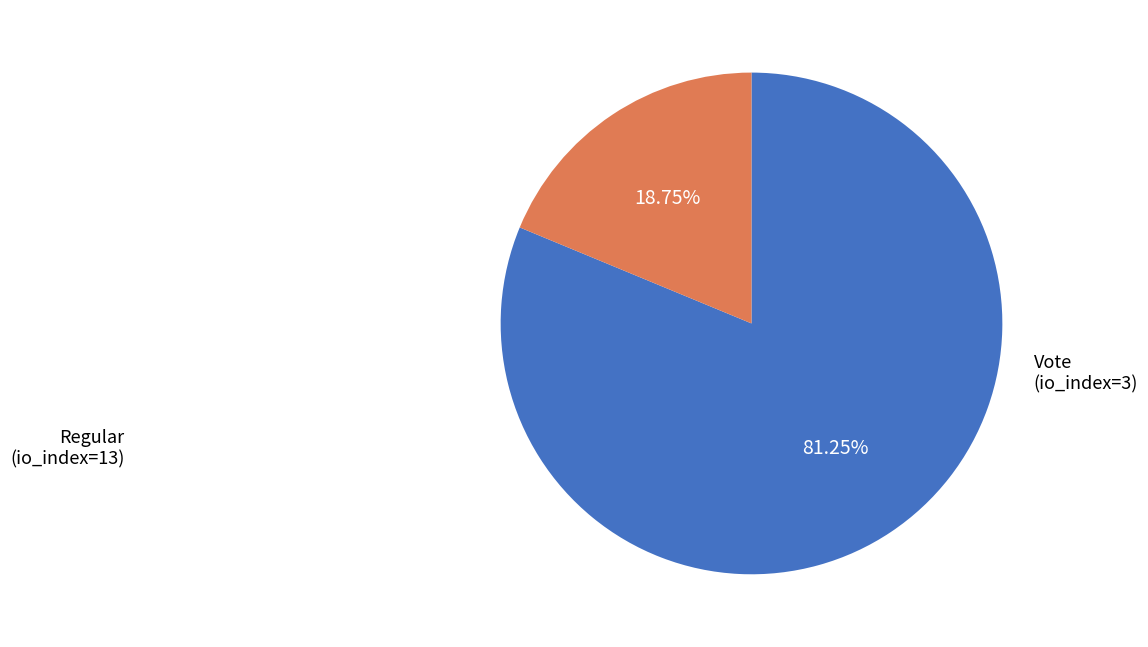

Is there a majority slice in this chart?

Yes